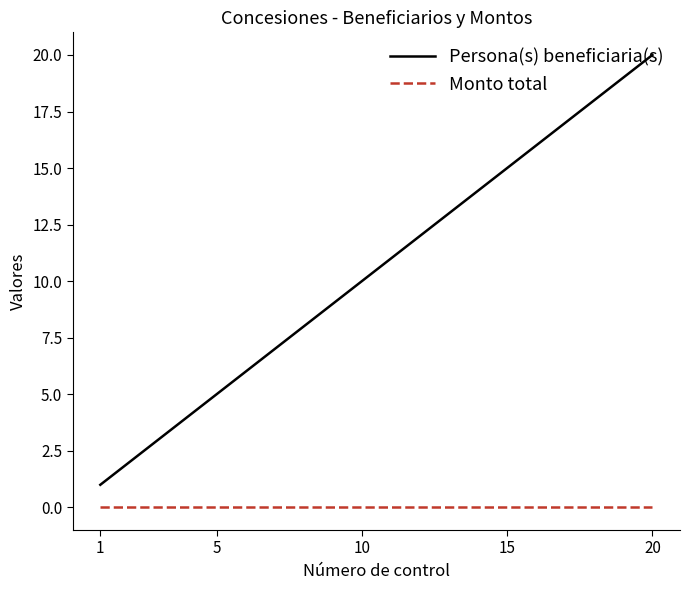

Rank the series by their maximum value, from lowest to highest.

Monto total, Persona(s) beneficiaria(s)